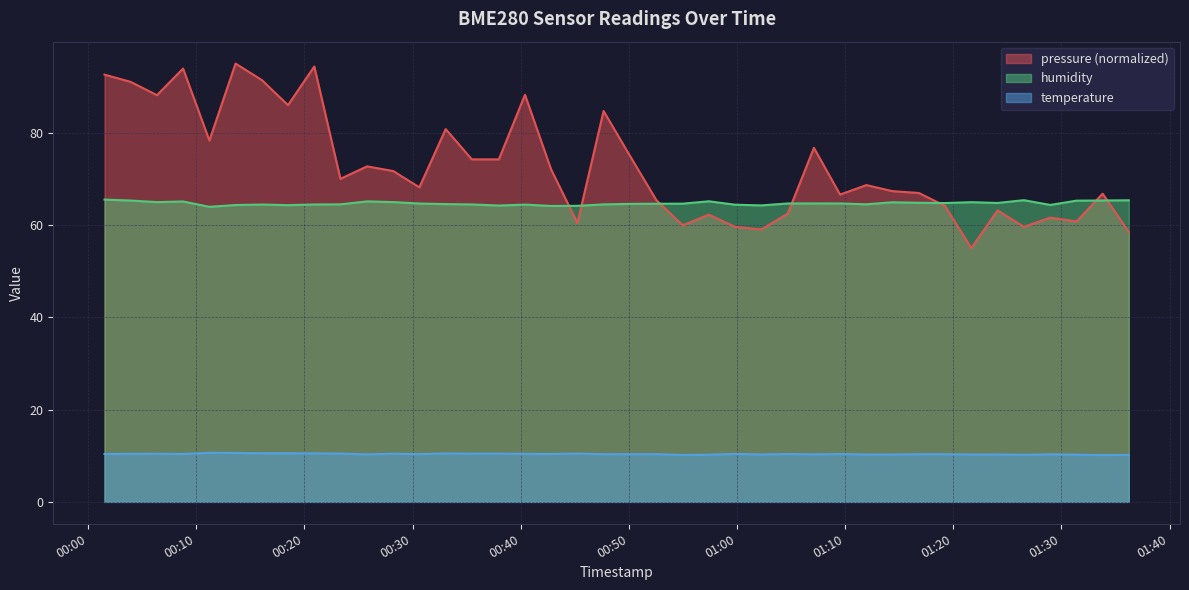

What is the difference between the maximum and second lowest values in the humidity series?

1.4